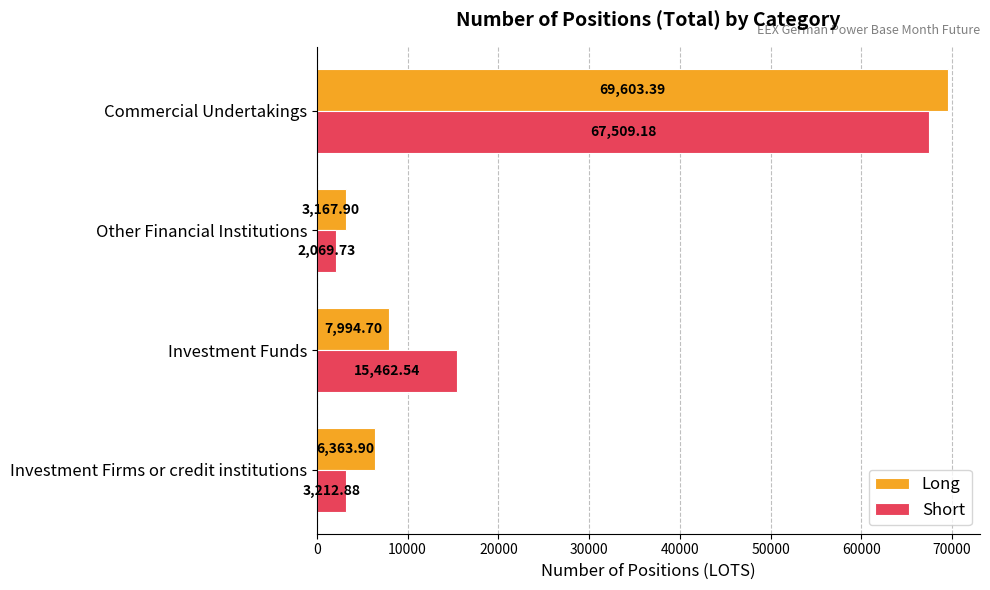

List the series in order of their overall mean, lowest first.

Long, Short